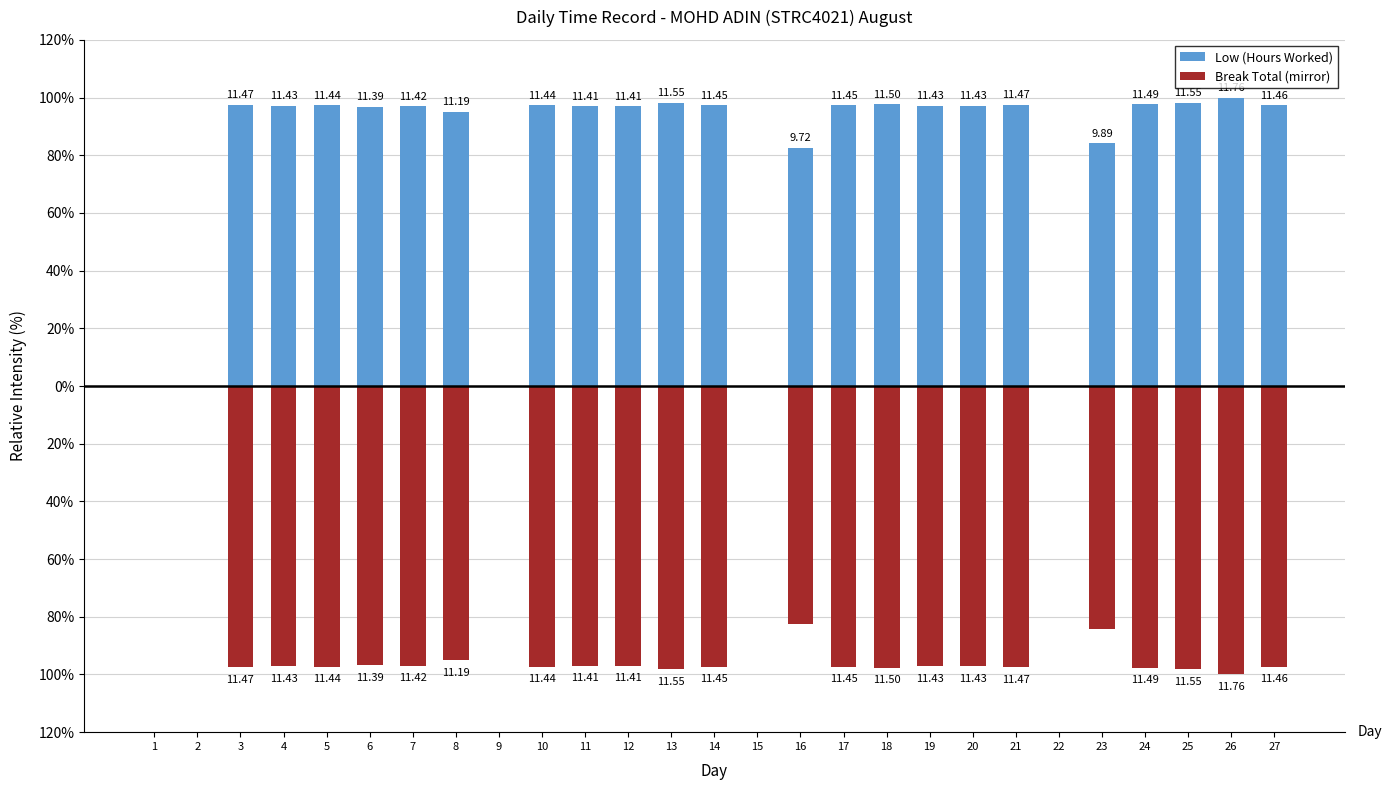

What is the difference between the Low (Hours Worked) values at 13 and 23?

14.1